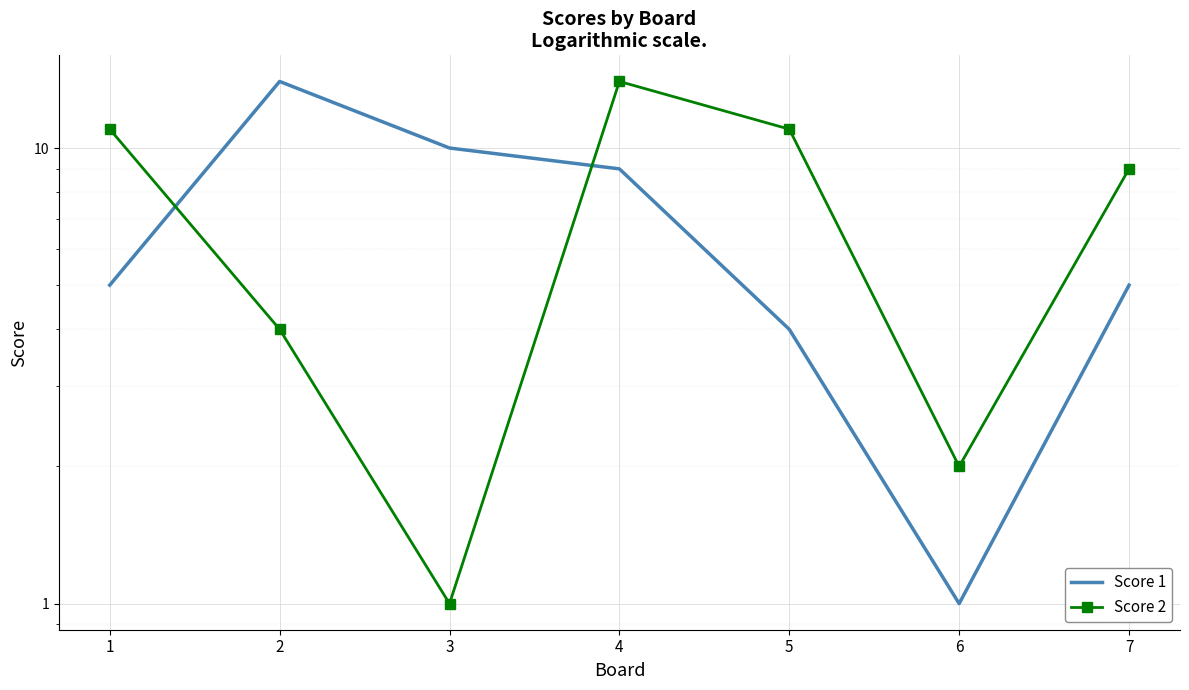

What is the value of the Score 1 point at the 7th from the left?

5